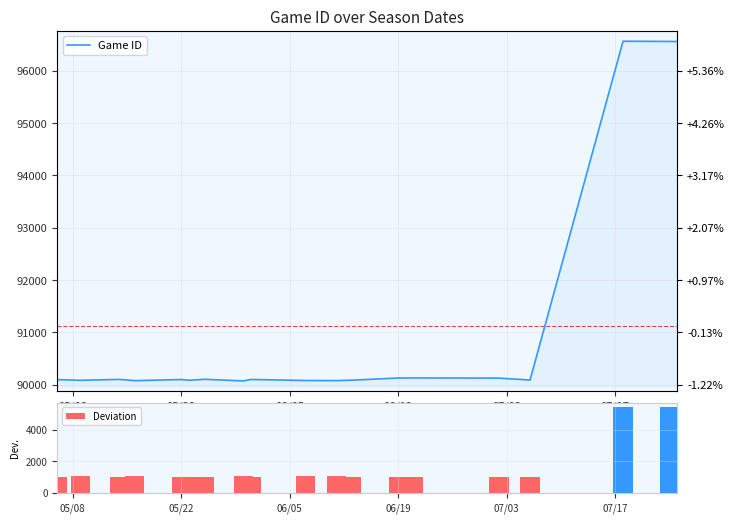

What is the lowest value of the Deviation series?

987.9